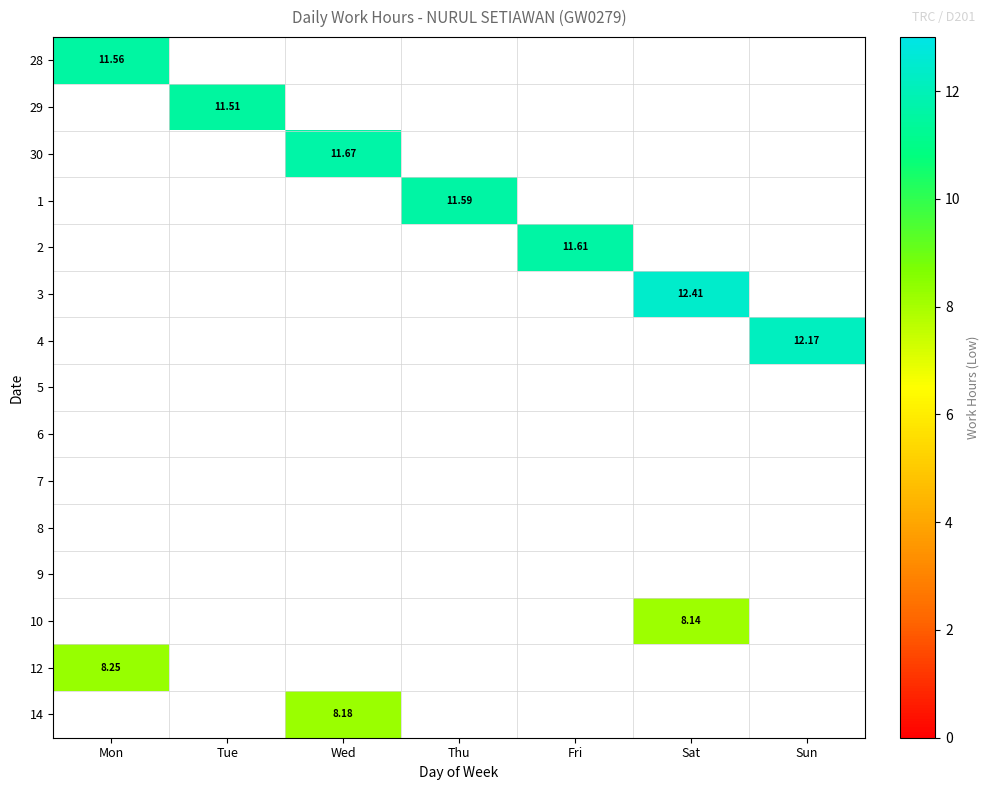

Rank the series at Thu from highest to lowest value.

28, 29, 30, 1, 2, 3, 4, 5, 6, 7, 8, 9, 10, 12, 14